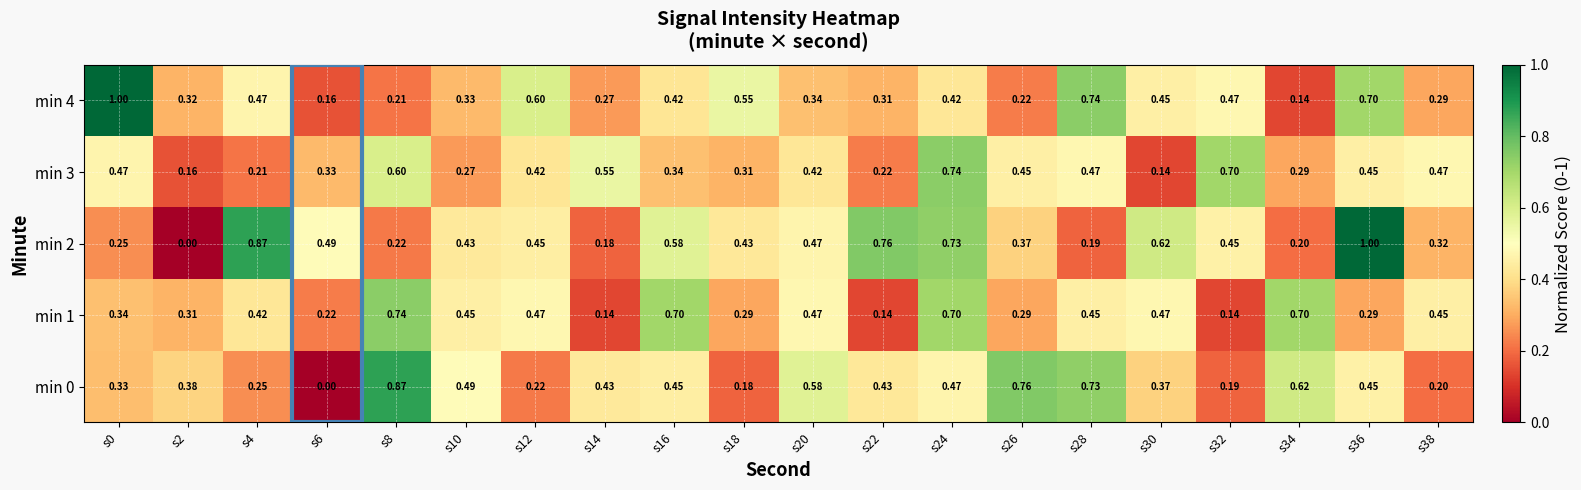

Is the value of min 3 at s0 greater than the value of min 2 at s10?

Yes